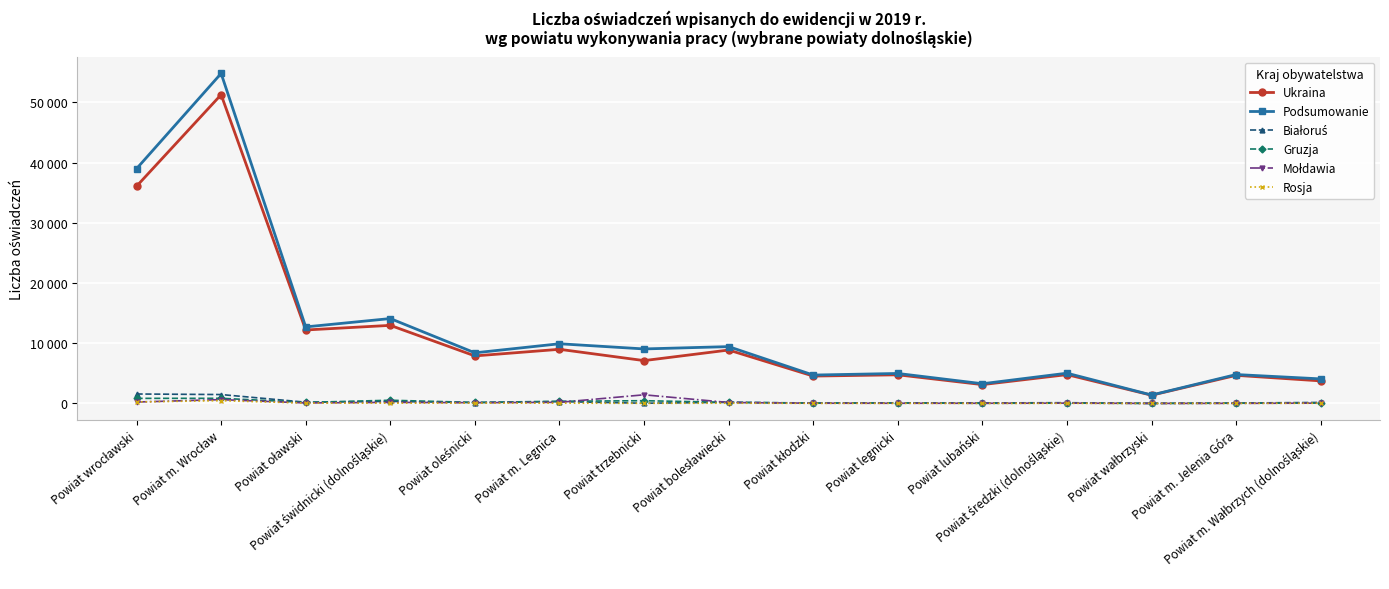

What is the average value of the Rosja series?

71